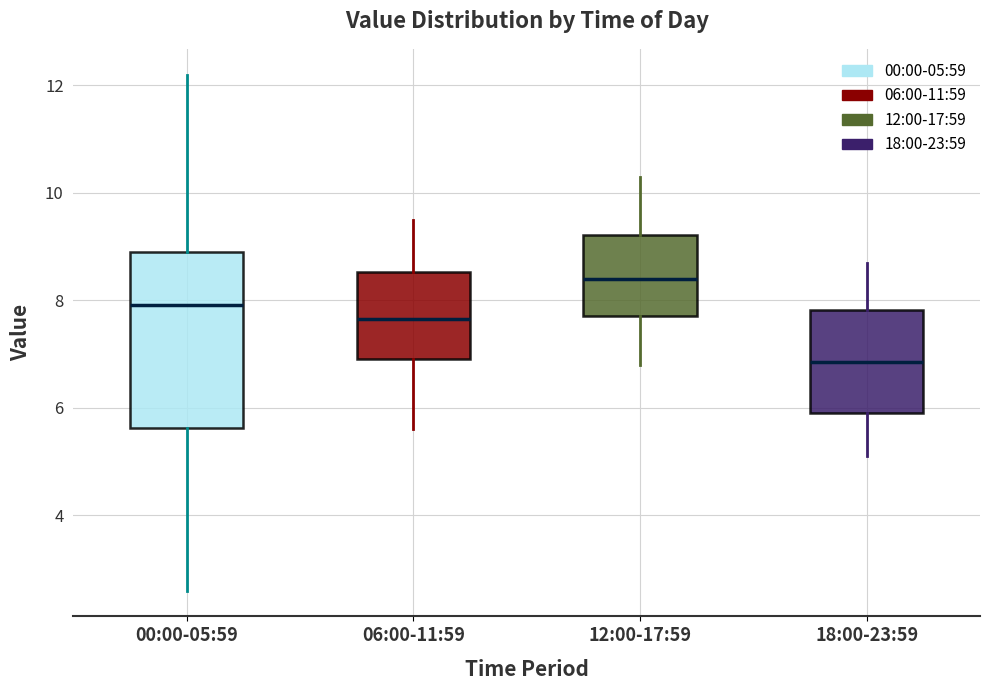

Where is the upper edge of the box for 18:00-23:59 on the y-axis? The values are not printed on the chart, so give them approximately, as read against the axis.

7.8